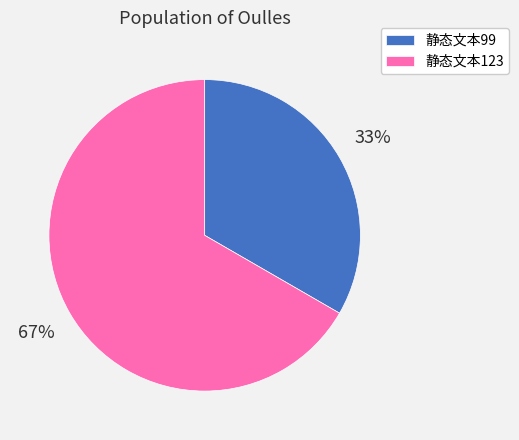

Is it true that 静态文本123 is 67% of the pie?

True